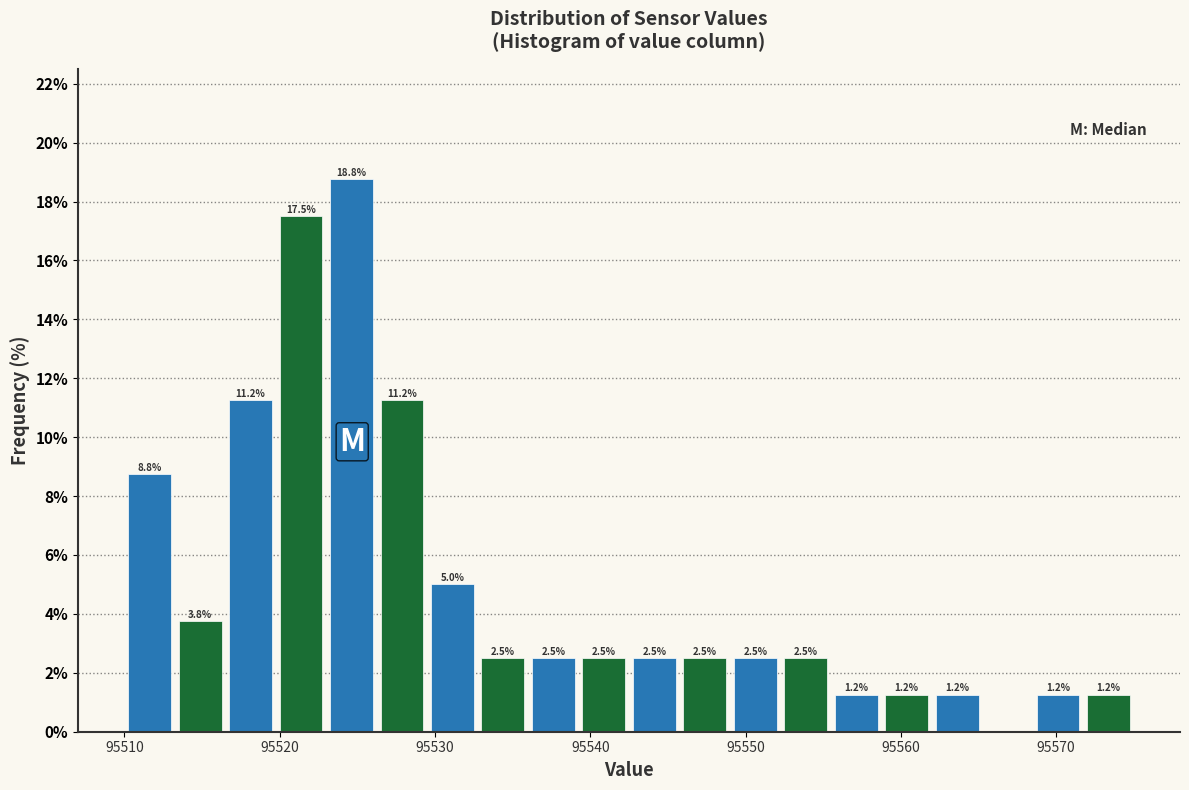

Around what value on the x-axis is the tallest bar? Give the approximate position of its centre, as read against the axis.

95525